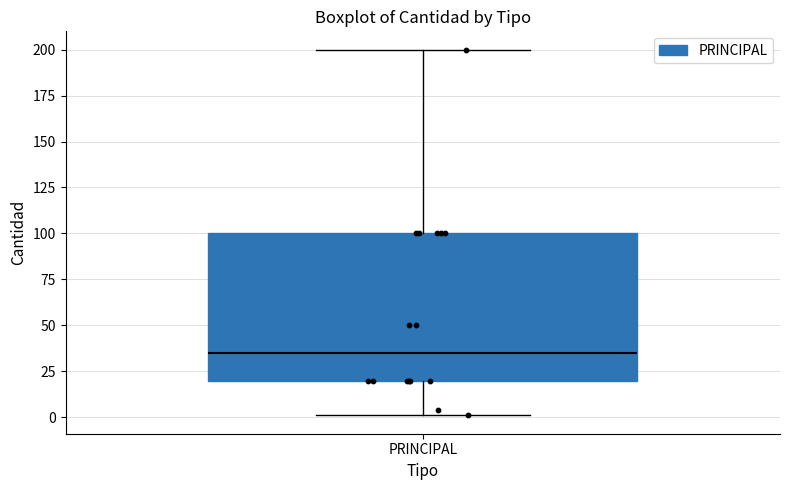

Transcribe this box plot: give where the median line is, the range the box spans, and where the two whiskers end, as read against the y-axis. The values are not printed on the chart, so give them approximately, as read against the axis.

median 35, box 20 to 100, whiskers 0 to 200